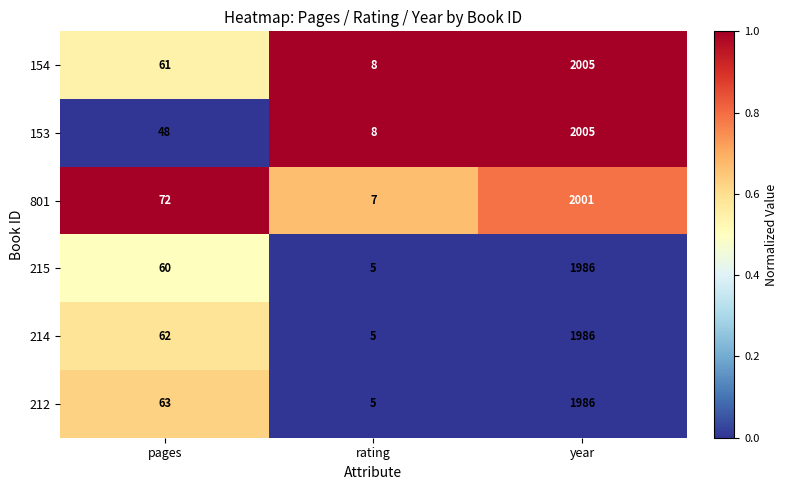

What is the difference between the maximum and minimum values in the 215 series?

1981